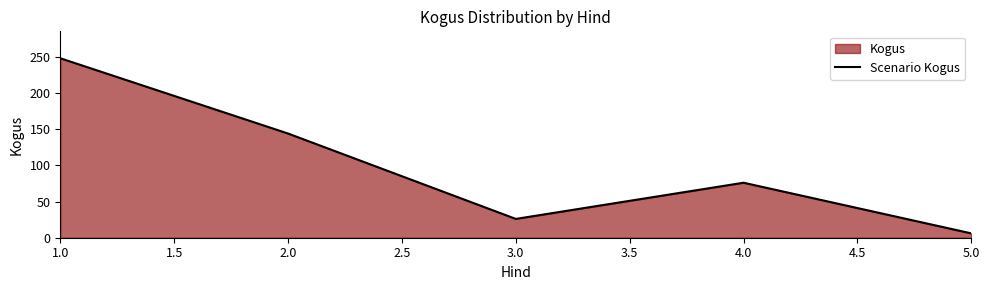

True or false: the data shows 40 at 2.0.

False